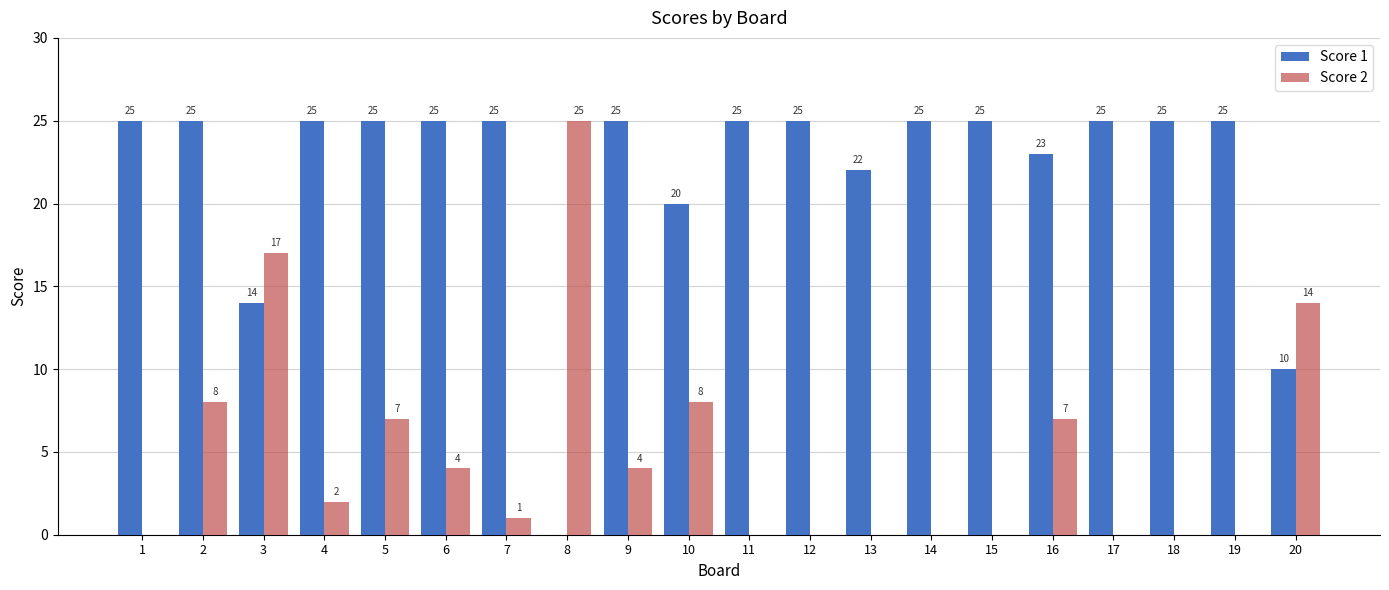

Is it true that Score 1 equals 8 at 3?

False